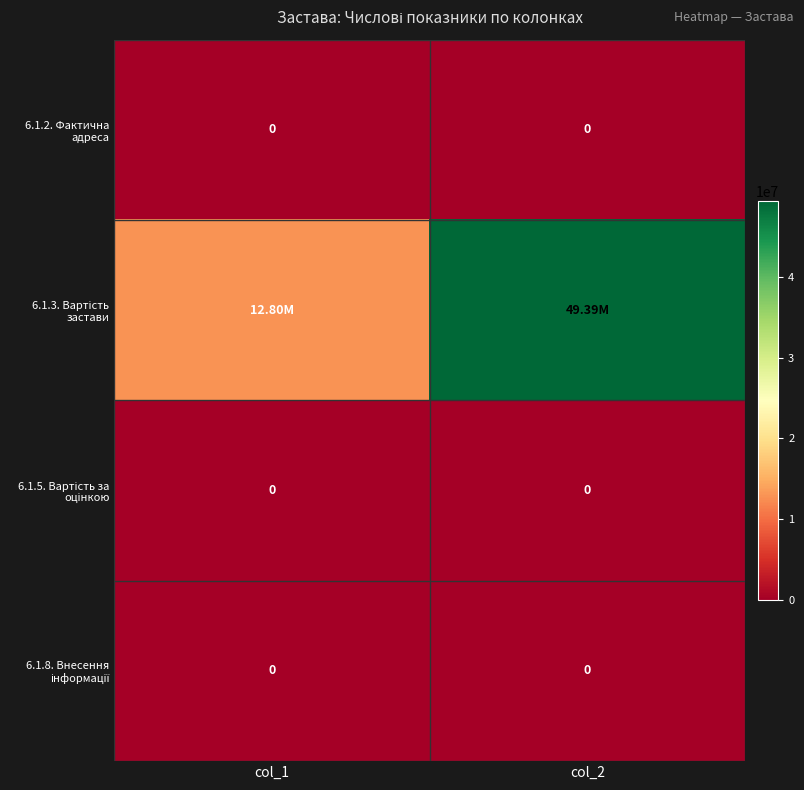

The 6.1.2. Фактична адреса series shows 0.0 at col_2. True or false?

True